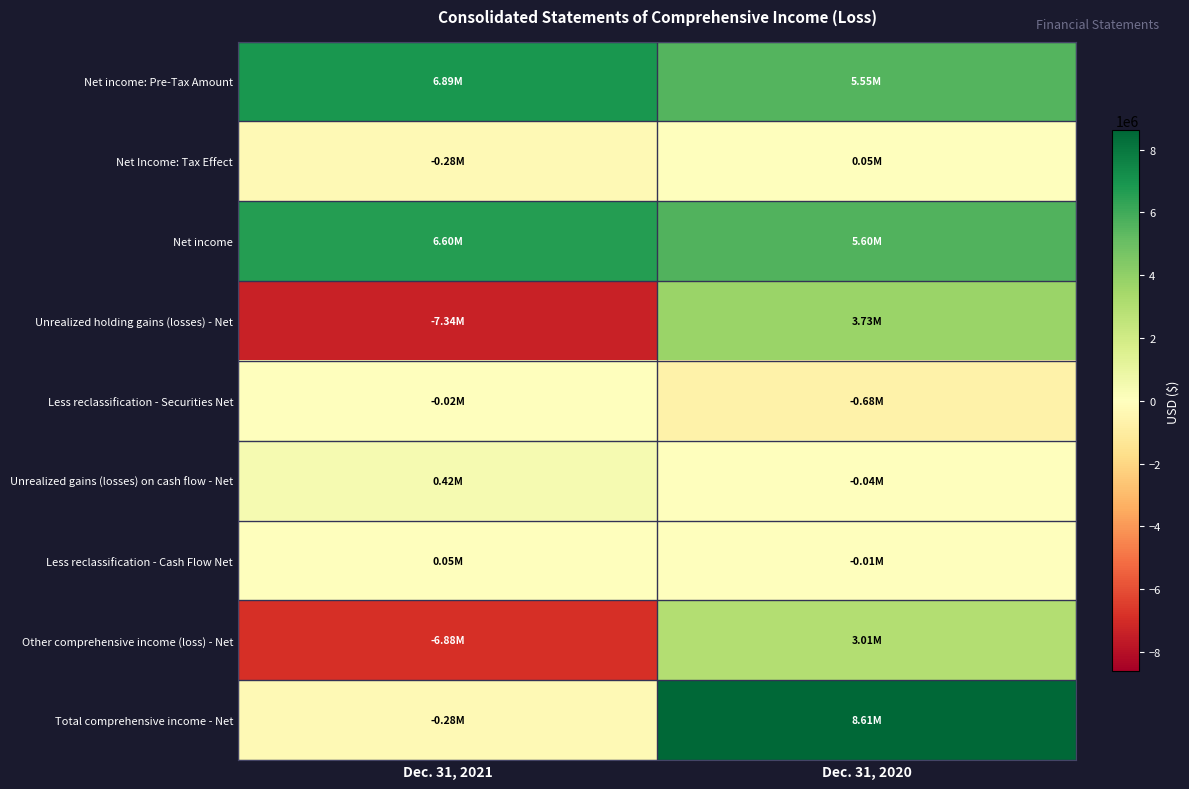

Which series has the largest total across all categories?

Net income: Pre-Tax Amount